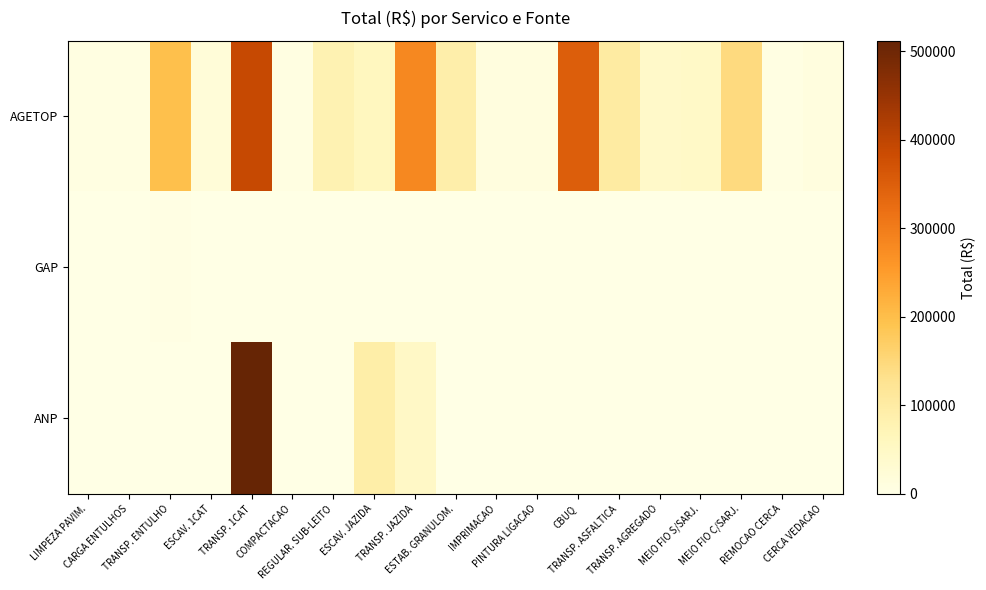

How many series are shown in this chart?

3